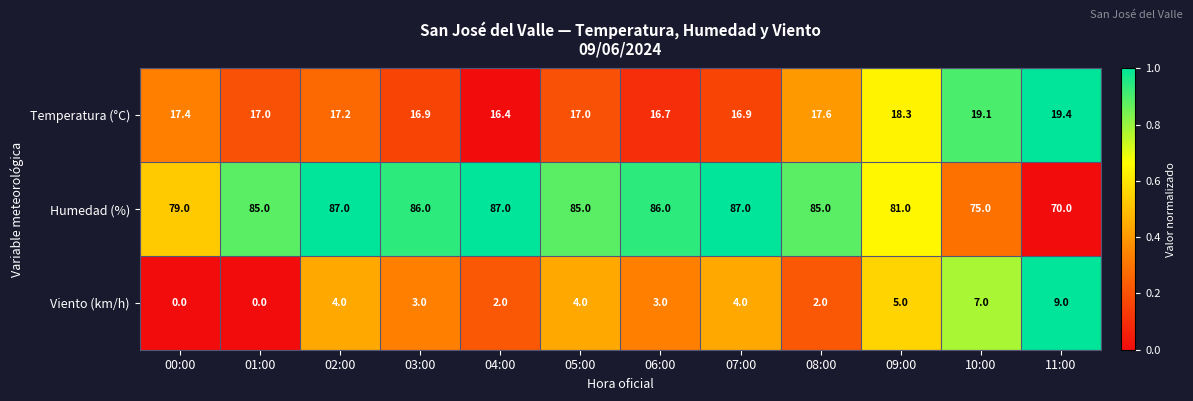

At which label does Viento (km/h) reach its peak?

11:00